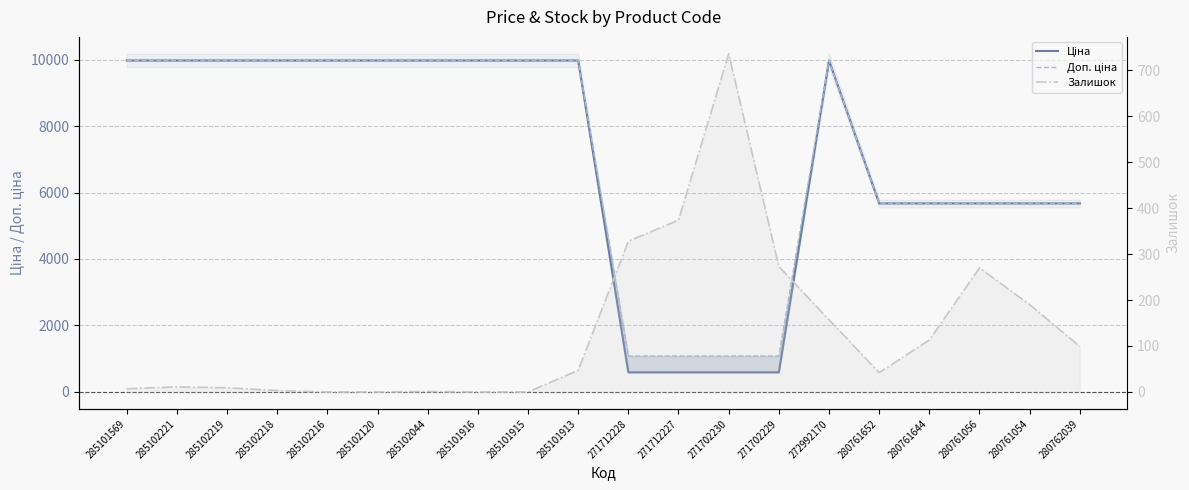

Is the value of Доп. ціна at 271702230 greater than the value of Залишок at 271712228?

Yes